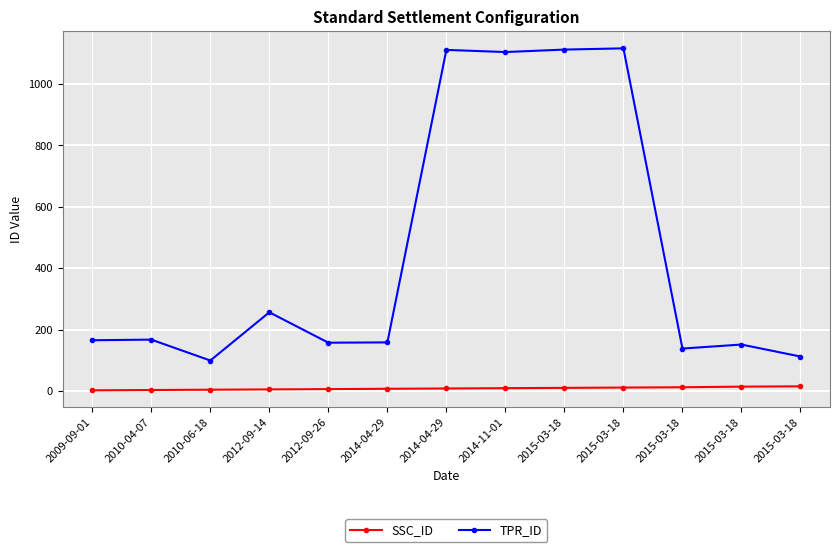

The SSC_ID series shows 12 at 2015-03-18. True or false?

True